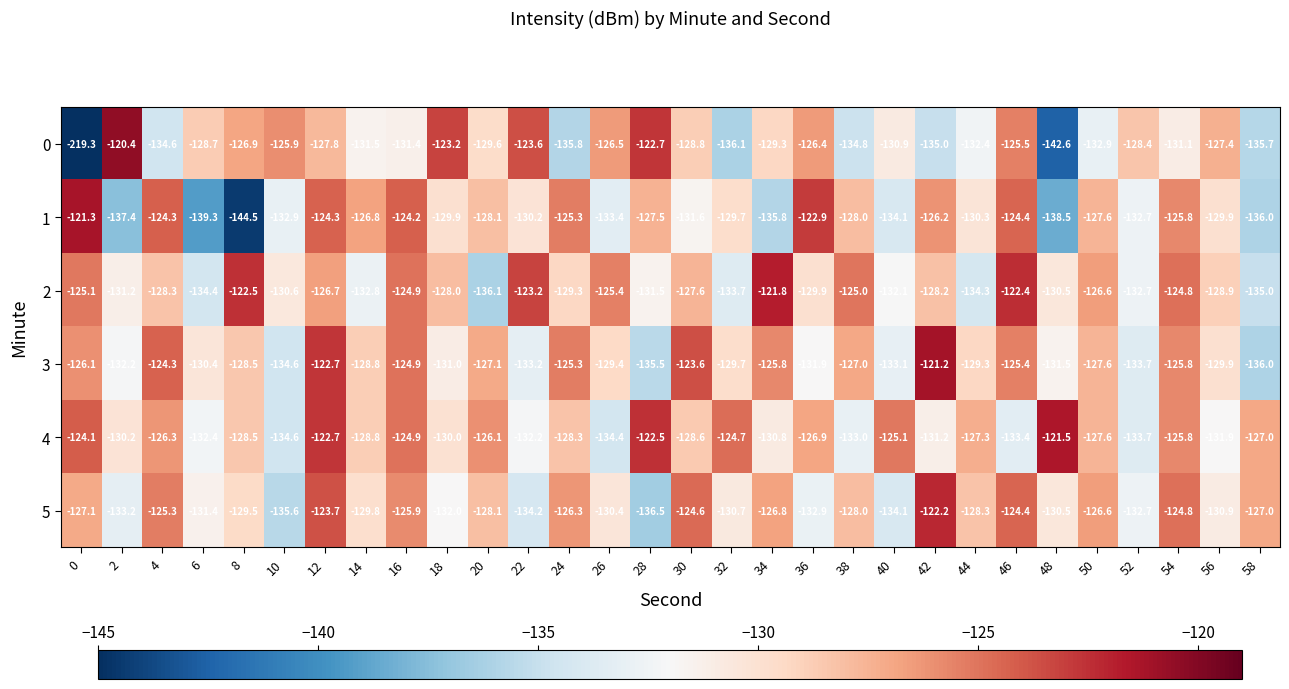

True or false: 3 has a value of -225.9 at 48.

False